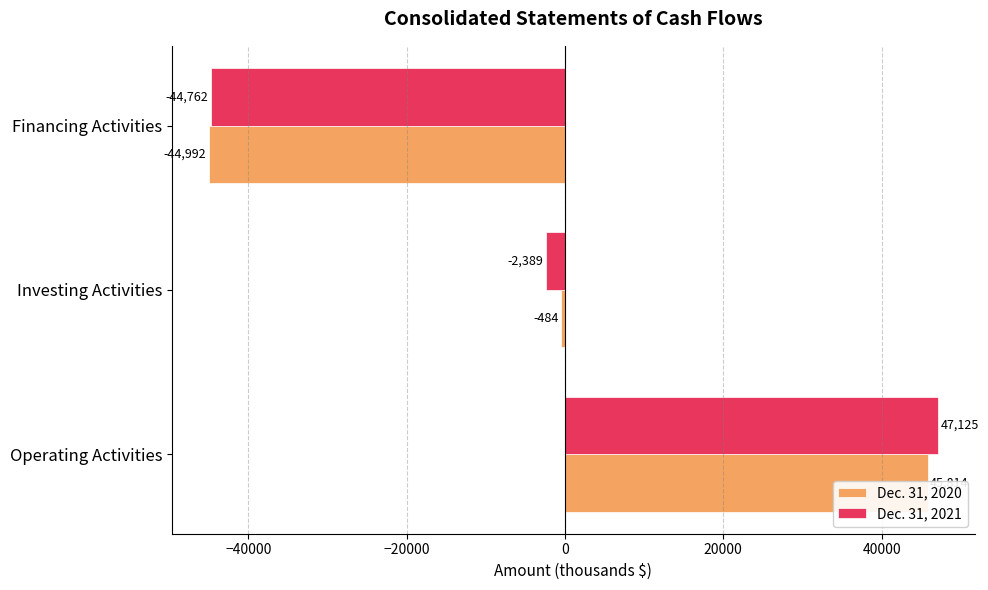

What is the difference between the maximum and minimum values in the Dec. 31, 2021 series?

91887